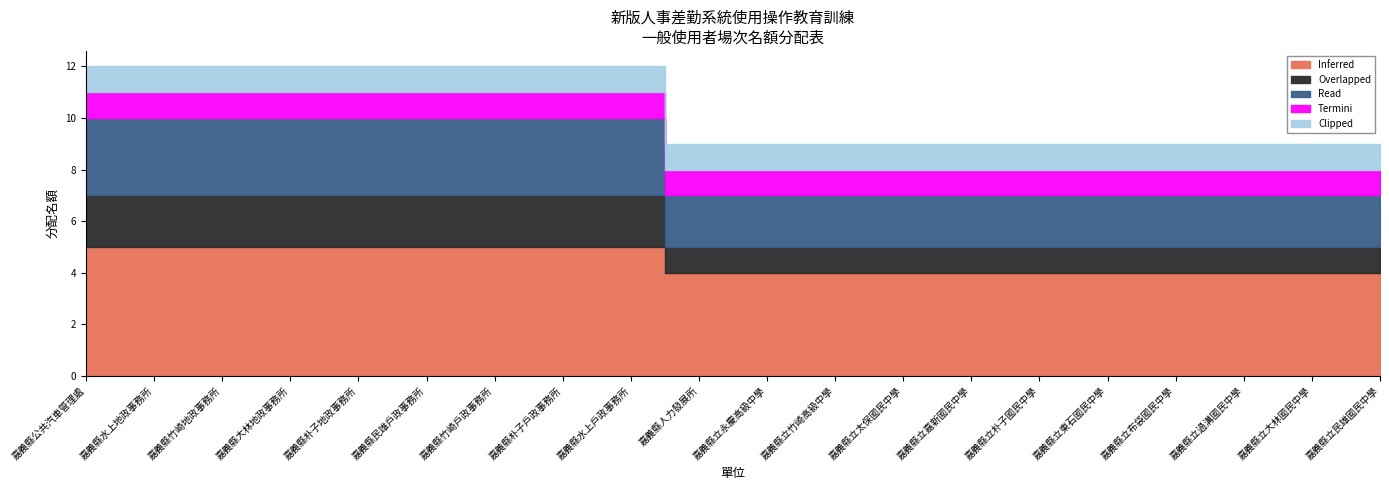

What position from the left is 嘉義縣立朴子國民中學?

15